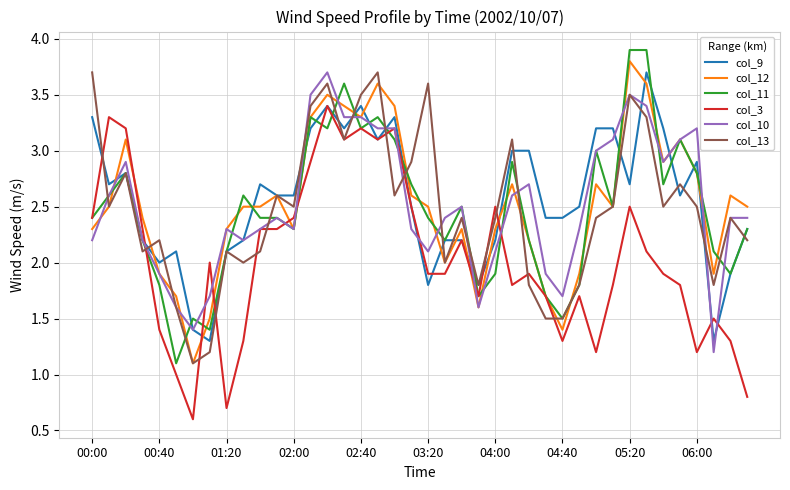

Reading left to right, transcribe all the data shown in this chart.

col_9: 3.3	2.7	2.8	2.2	2.0	2.1	1.4	1.3	2.1	2.2	2.7	2.6	2.6	3.2	3.4	3.2	3.4	3.1	3.3	2.5	1.8	2.2	2.2	1.8	2.2	3.0	3.0	2.4	2.4	2.5	3.2	3.2	2.7	3.7	3.2	2.6	2.9	1.3	1.9	2.3
col_12: 2.3	2.5	3.1	2.4	1.9	1.7	1.1	1.5	2.3	2.5	2.5	2.6	2.3	3.3	3.5	3.4	3.3	3.6	3.4	2.6	2.5	2.0	2.3	1.6	2.3	2.7	2.2	1.7	1.4	1.9	2.7	2.5	3.8	3.6	2.9	3.1	2.8	1.9	2.6	2.5
col_11: 2.4	2.6	2.8	2.2	1.8	1.1	1.5	1.4	2.1	2.6	2.4	2.4	2.3	3.3	3.2	3.6	3.2	3.3	3.1	2.7	2.4	2.2	2.5	1.7	1.9	2.9	2.2	1.7	1.5	1.8	3.0	2.5	3.9	3.9	2.7	3.1	2.8	2.1	1.9	2.3
col_3: 2.4	3.3	3.2	2.3	1.4	1.0	0.6	2.0	0.7	1.3	2.3	2.3	2.4	2.9	3.4	3.1	3.2	3.1	3.2	2.5	1.9	1.9	2.2	1.7	2.5	1.8	1.9	1.7	1.3	1.7	1.2	1.8	2.5	2.1	1.9	1.8	1.2	1.5	1.3	0.8
col_10: 2.2	2.6	2.9	2.2	1.9	1.6	1.4	1.7	2.3	2.2	2.3	2.4	2.3	3.5	3.7	3.3	3.3	3.2	3.2	2.3	2.1	2.4	2.5	1.6	2.1	2.6	2.7	1.9	1.7	2.3	3.0	3.1	3.5	3.4	2.9	3.1	3.2	1.2	2.4	2.4
col_13: 3.7	2.5	2.8	2.1	2.2	1.6	1.1	1.2	2.1	2.0	2.1	2.6	2.5	3.4	3.6	3.1	3.5	3.7	2.6	2.9	3.6	2.0	2.4	1.8	2.4	3.1	1.8	1.5	1.5	1.8	2.4	2.5	3.5	3.3	2.5	2.7	2.5	1.8	2.4	2.2